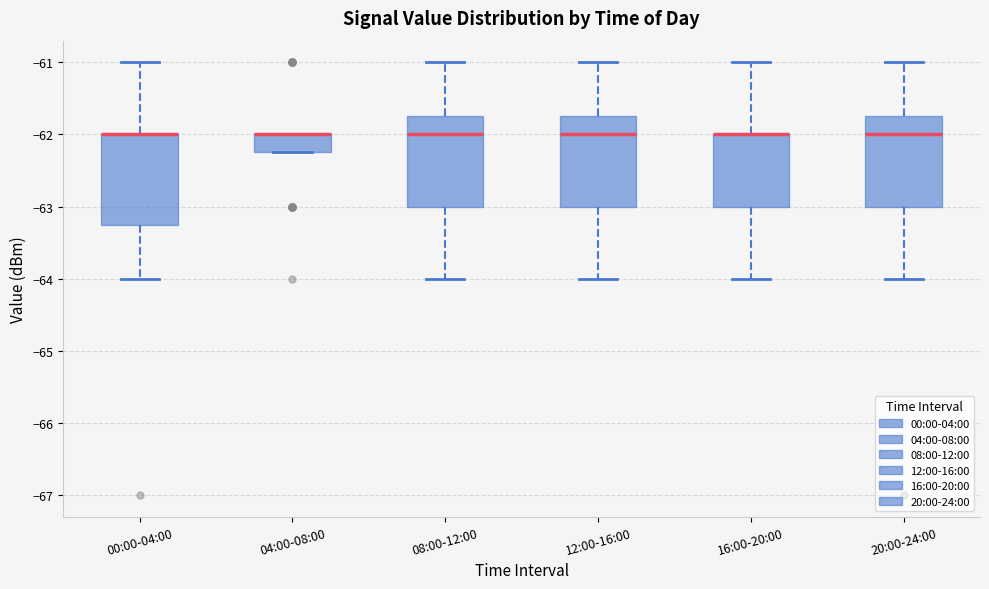

Reading left to right, read every box against the y-axis: the position of its median line, the range the box covers, and the ends of its whiskers. The values are not printed on the chart, so give them approximately, as read against the axis.

00:00-04:00: median -62.0 (drawn on the box's upper edge), box -63.2 to -62.0, whiskers -64.0 to -61.0
04:00-08:00: median -62.0 (drawn on the box's upper edge), box -62.2 to -62.0, whiskers -62.2 to -62.0
08:00-12:00: median -62.0, box -63.0 to -61.7, whiskers -64.0 to -61.0
12:00-16:00: median -62.0, box -63.0 to -61.7, whiskers -64.0 to -61.0
16:00-20:00: median -62.0 (drawn on the box's upper edge), box -63.0 to -62.0, whiskers -64.0 to -61.0
20:00-24:00: median -62.0, box -63.0 to -61.7, whiskers -64.0 to -61.0